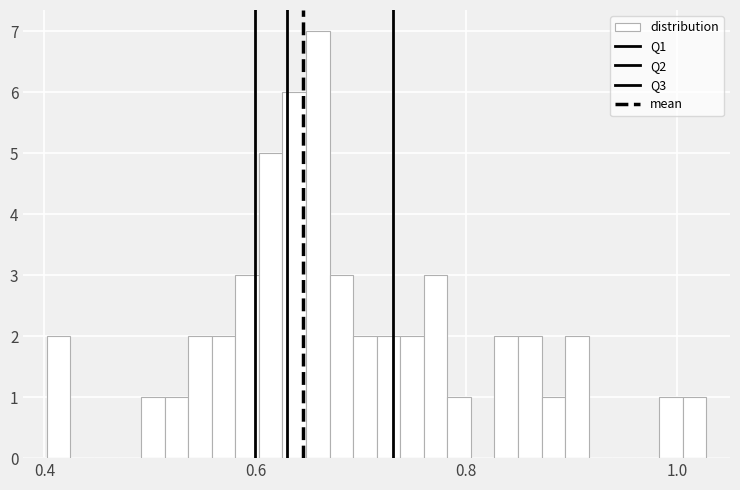

Read against the x-axis, roughly where is the centre of the tallest bar?

0.66